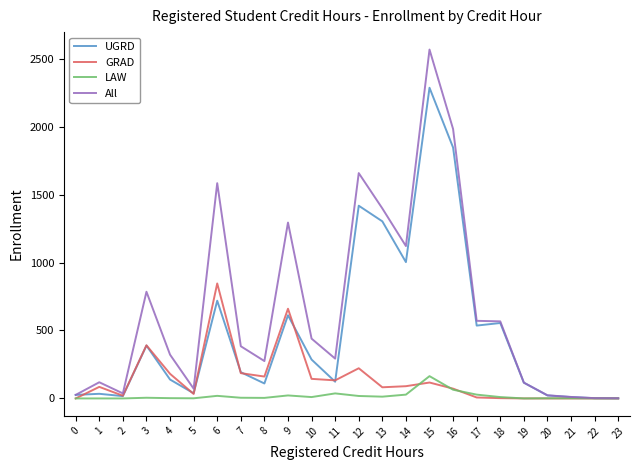

List the series in order of their overall mean, lowest first.

LAW, GRAD, UGRD, All